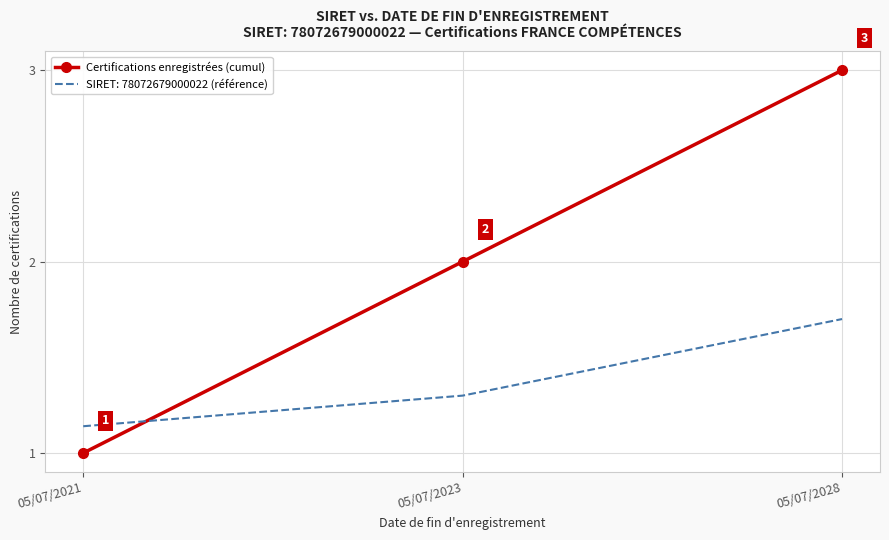

What is the smallest value displayed?

1.0